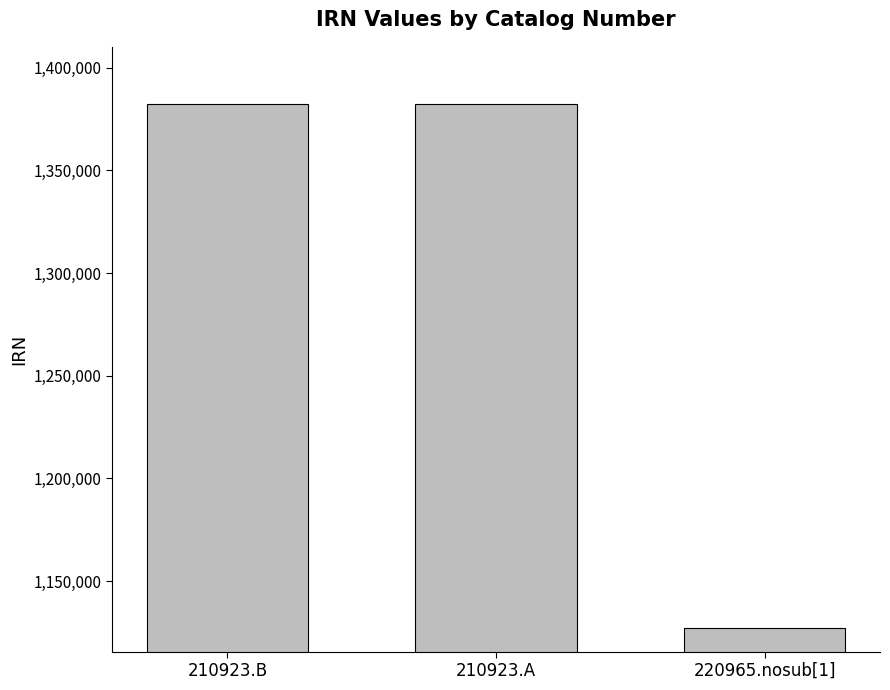

The chart shows a value of 1382488 at 210923.B. True or false?

True